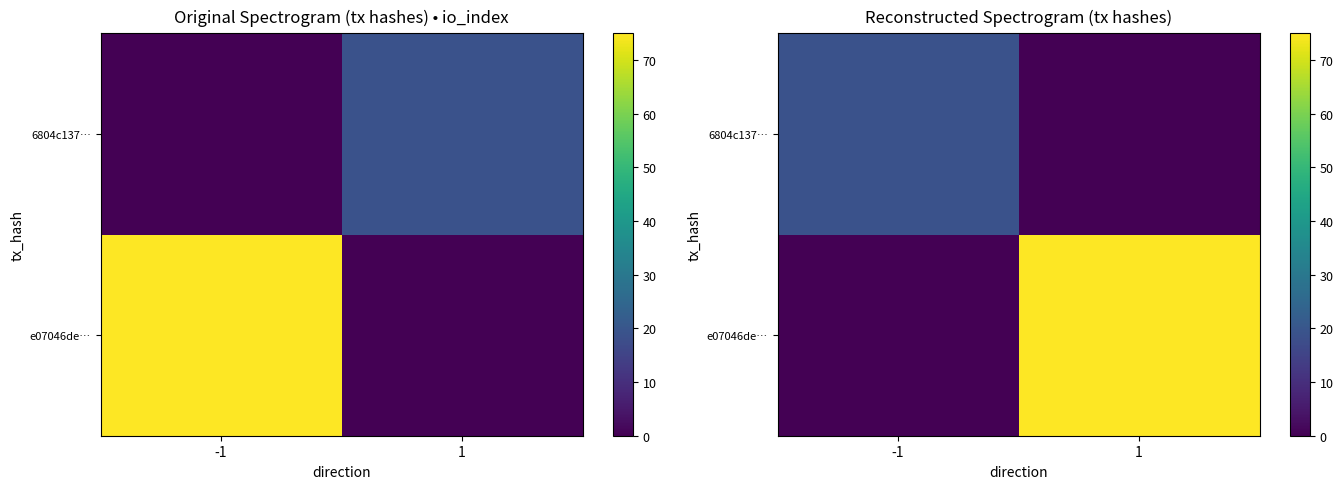

True or false: 6804c137… has a value of 12 at 1.

False